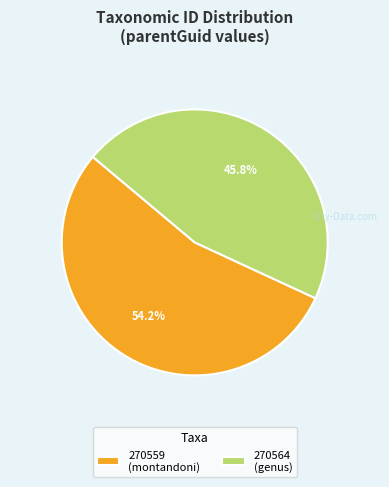

Combined, do 270564 (genus) and 270559 (montandoni) account for over 50%?

Yes